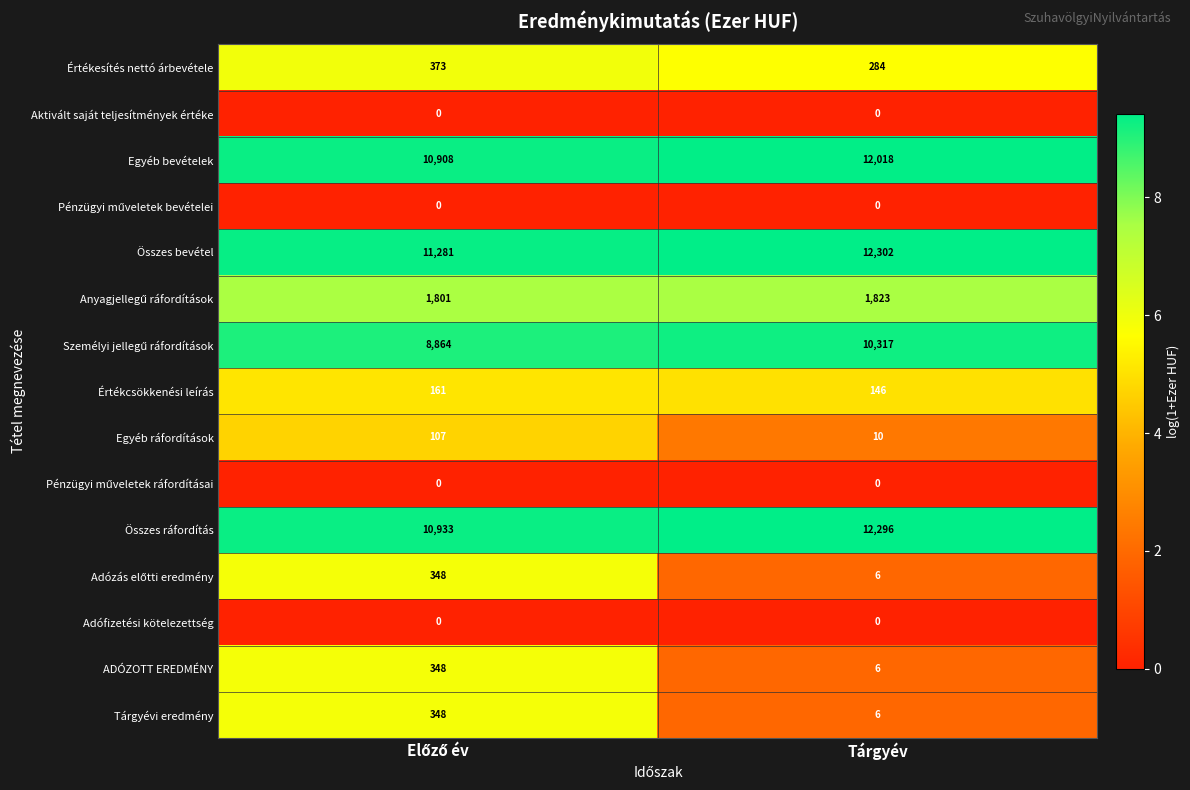

At which label is Egyéb ráfordítások closest to 58?

Tárgyév